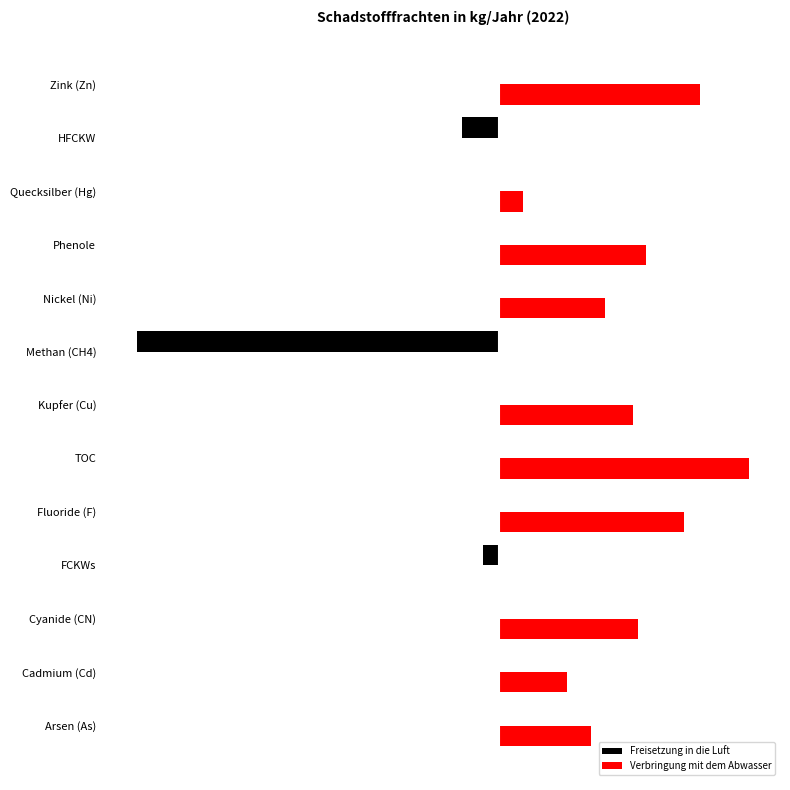

What are all the series names shown in the legend?

Freisetzung in die Luft, Verbringung mit dem Abwasser